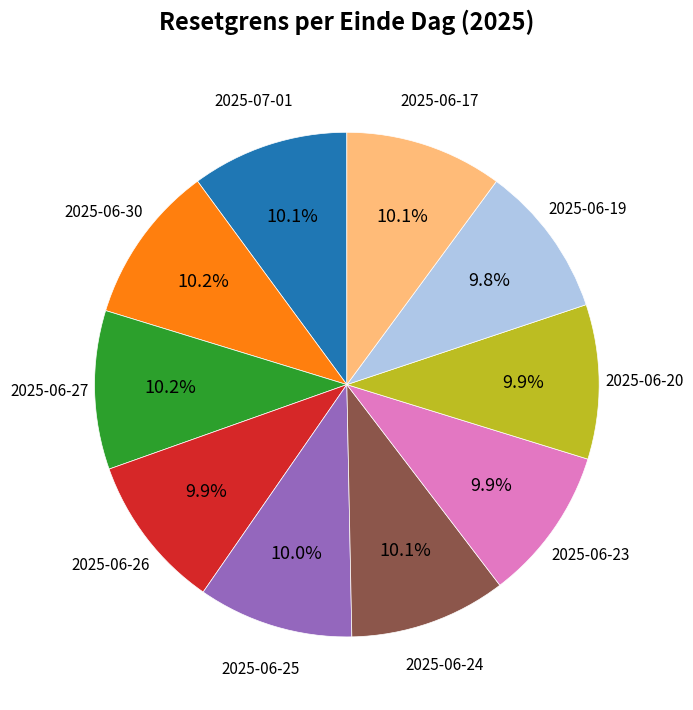

To the nearest percent, what is the average slice percentage?

10%